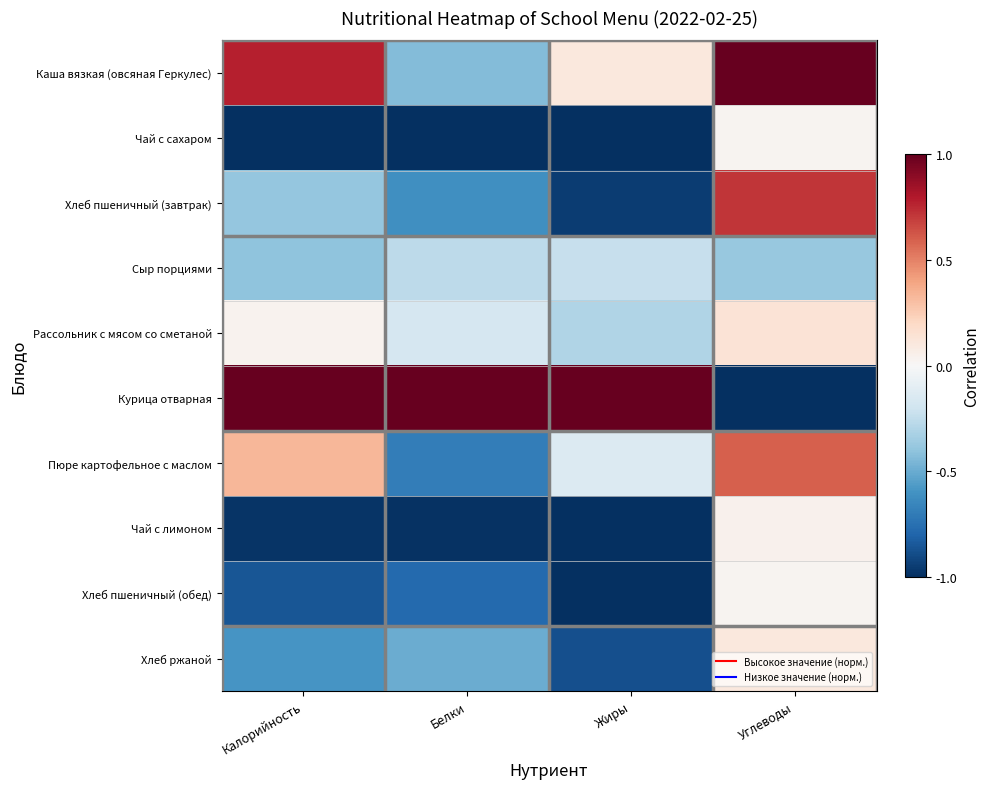

What is the spread (max minus min) of values at Калорийность?

2.0